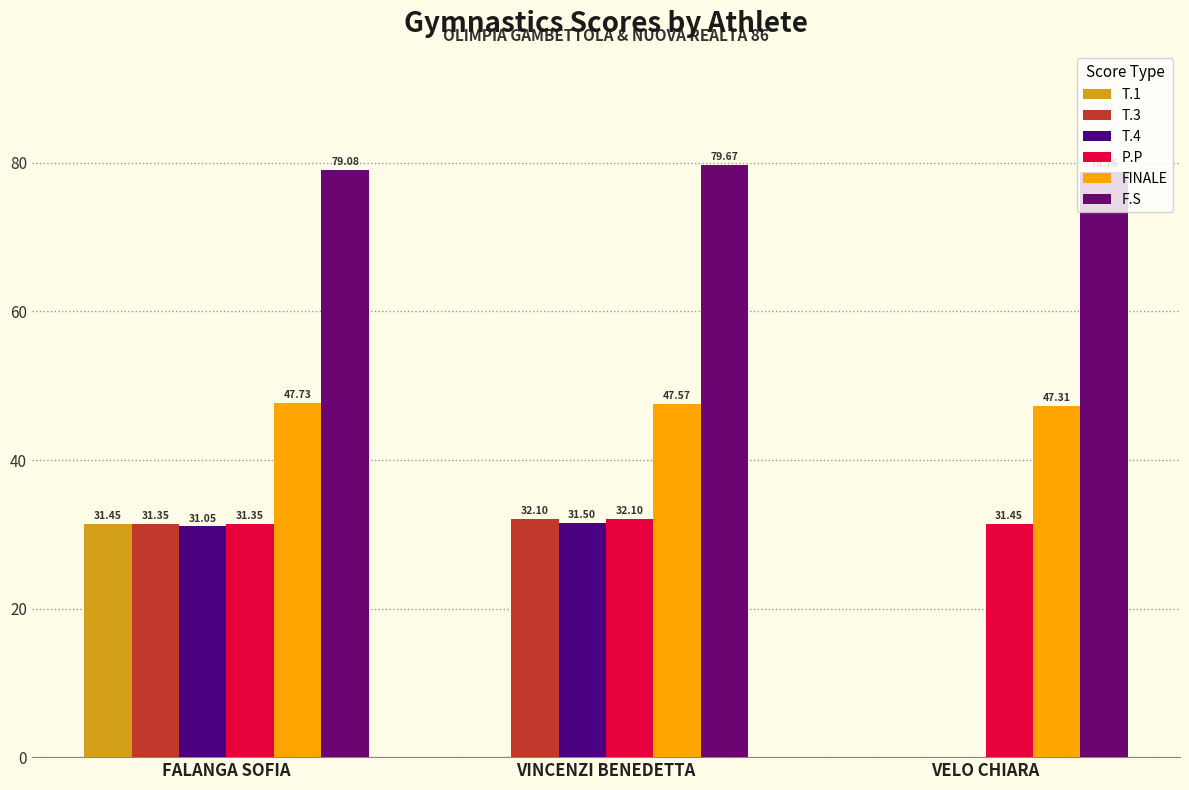

What is the difference between the second highest and minimum values in the T.4 series?

31.1